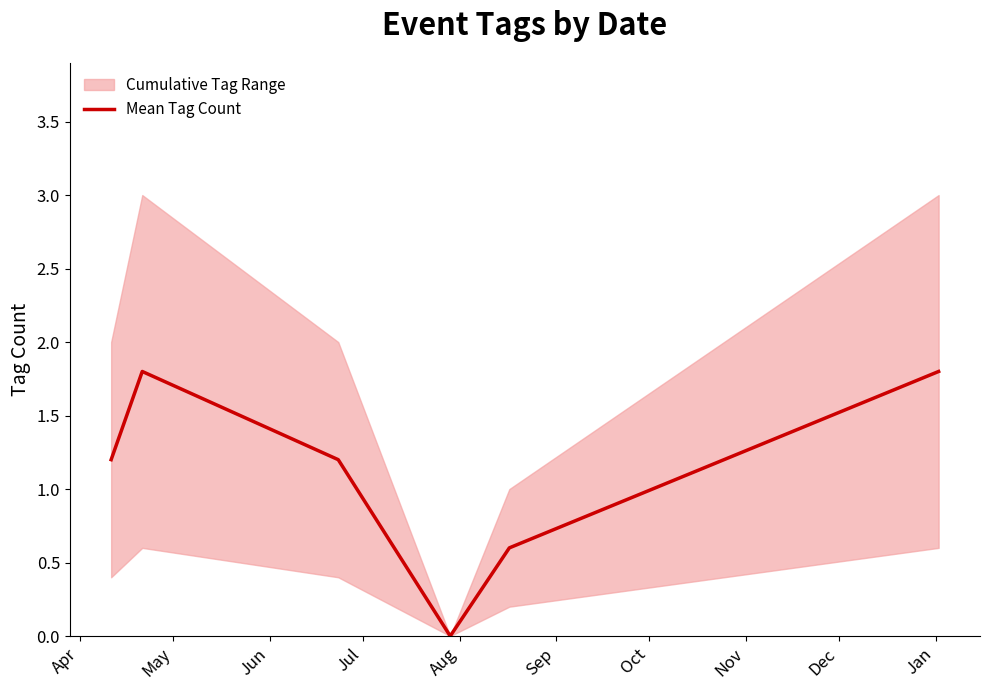

True or false: the data has more than 1 interior local peaks.

False